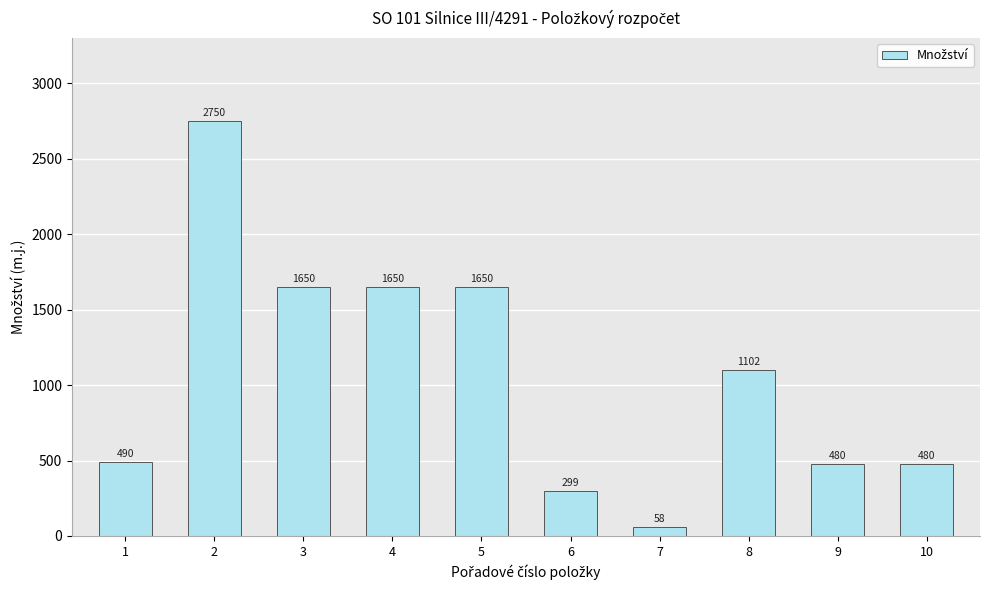

Reading left to right, list all the values displayed in this chart.

1=490	2=2750	3=1650	4=1650	5=1650	6=299	7=58	8=1102	9=480	10=480